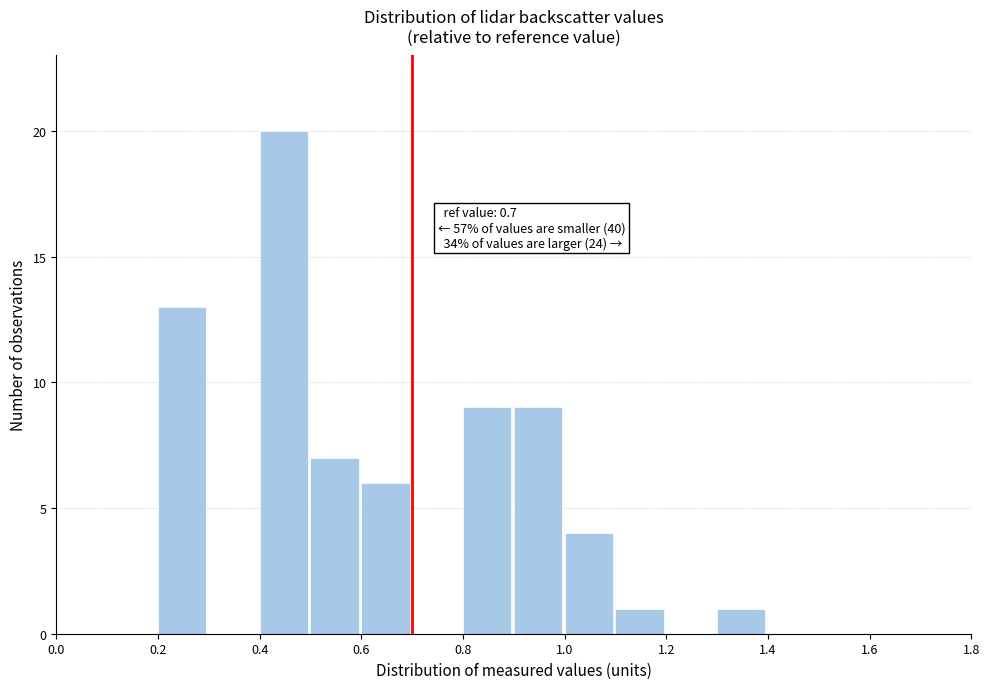

Which range on the x-axis has the tallest bar?

0.4 to 0.5